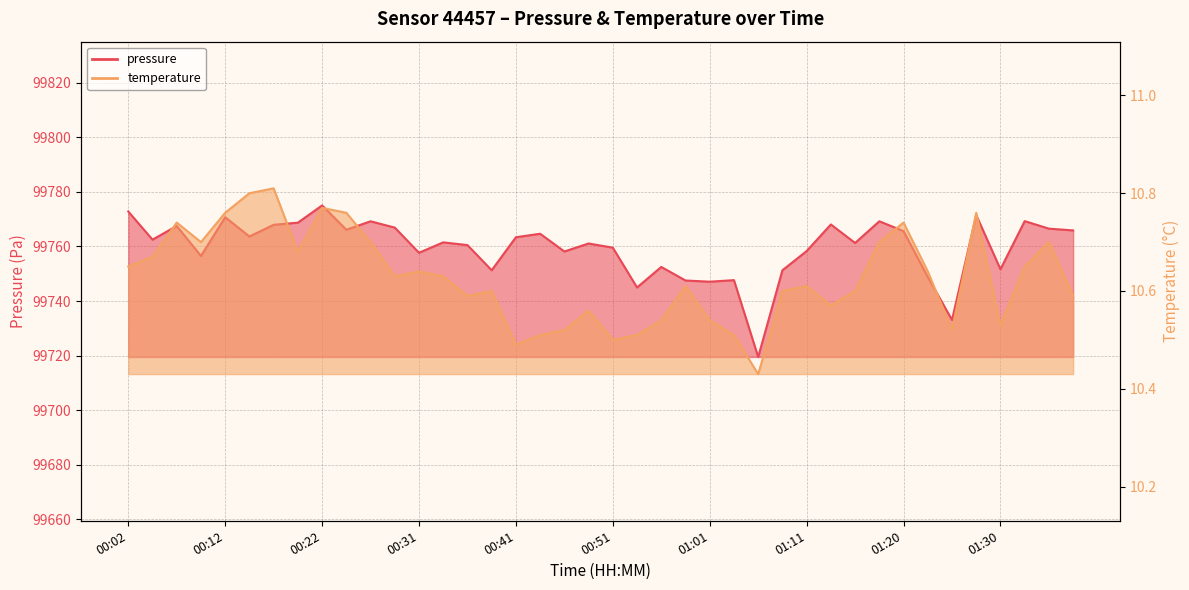

The value of temperature at 01:38 is 4.8. True or false?

False